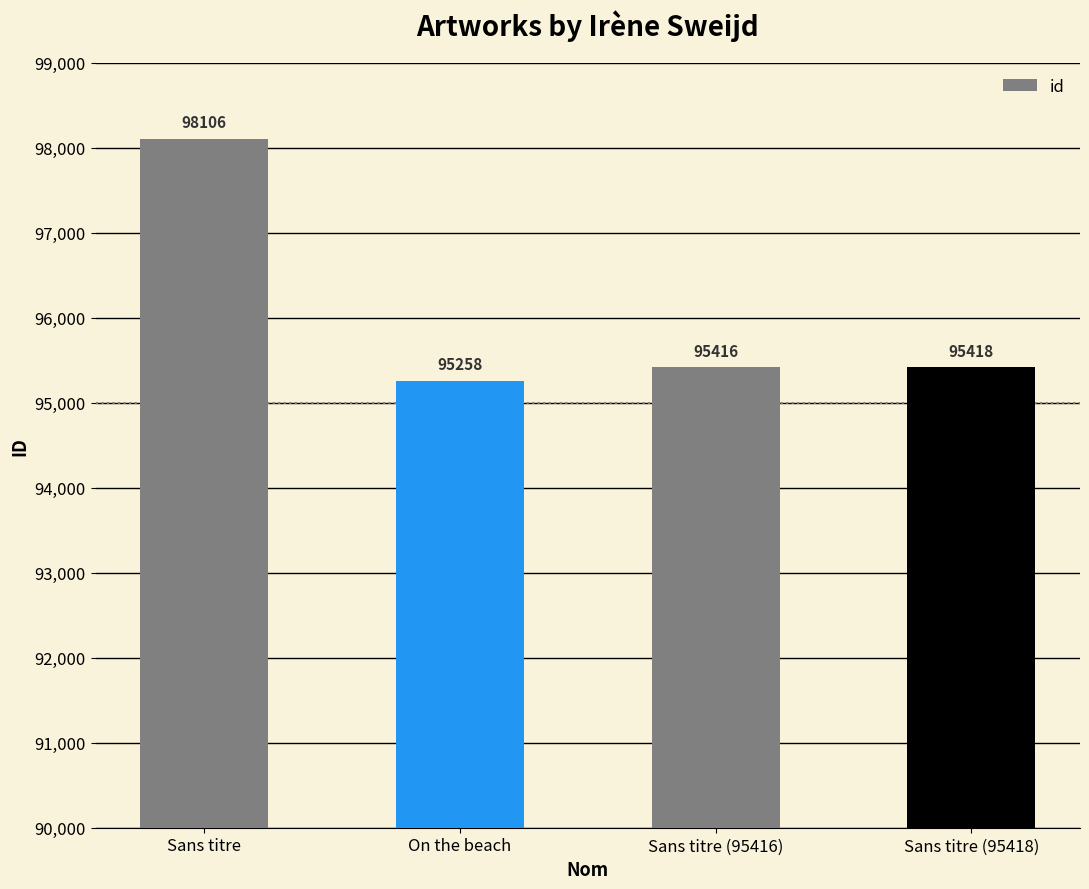

Reading right to left, what are all the values shown in this chart?

Sans titre (95418)=95418	Sans titre (95416)=95416	On the beach=95258	Sans titre=98106